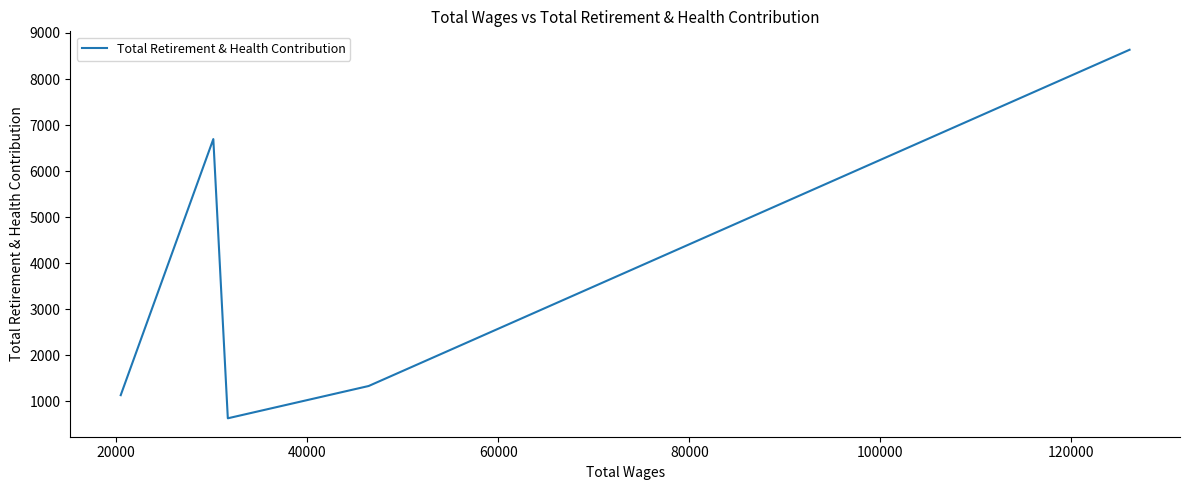

The value at 20000 is 2131. True or false?

False